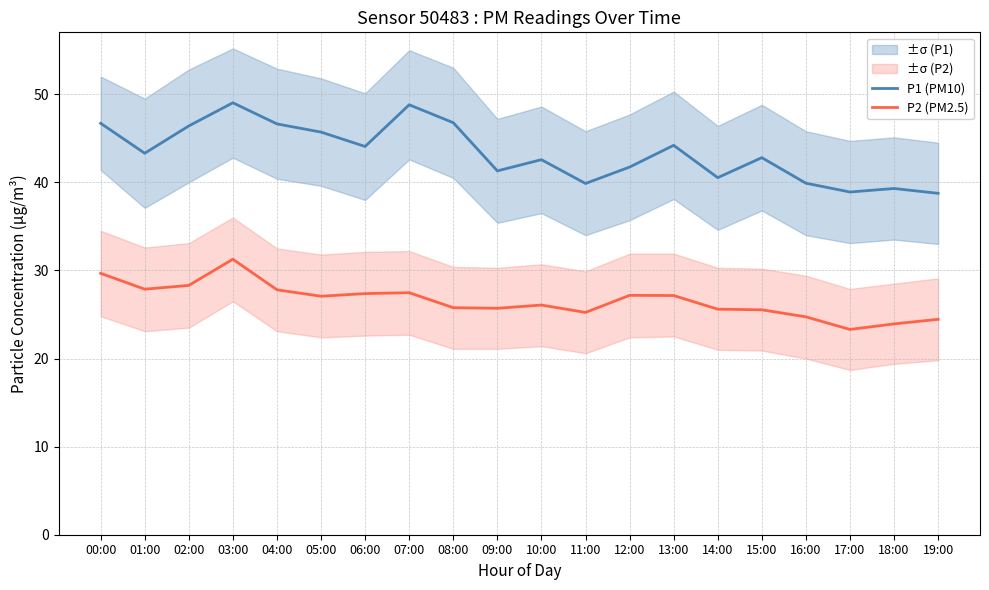

Which series has the largest range (max minus min)?

P1 (PM10)